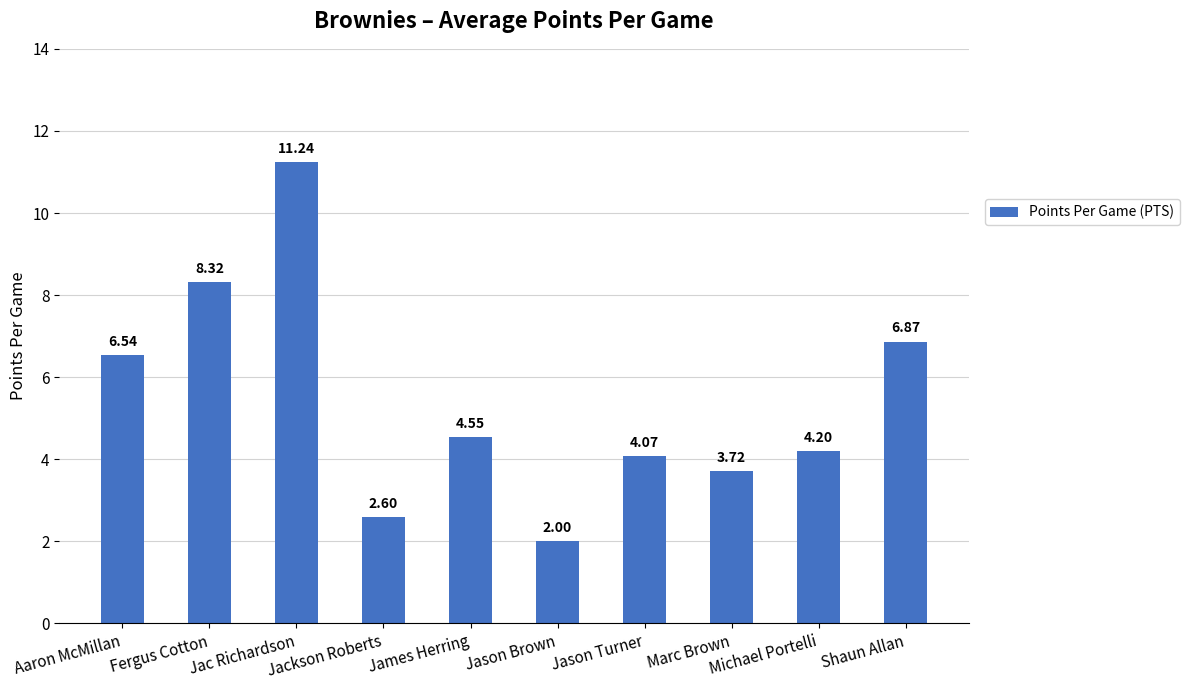

What is the difference between the values at James Herring and Fergus Cotton?

3.8